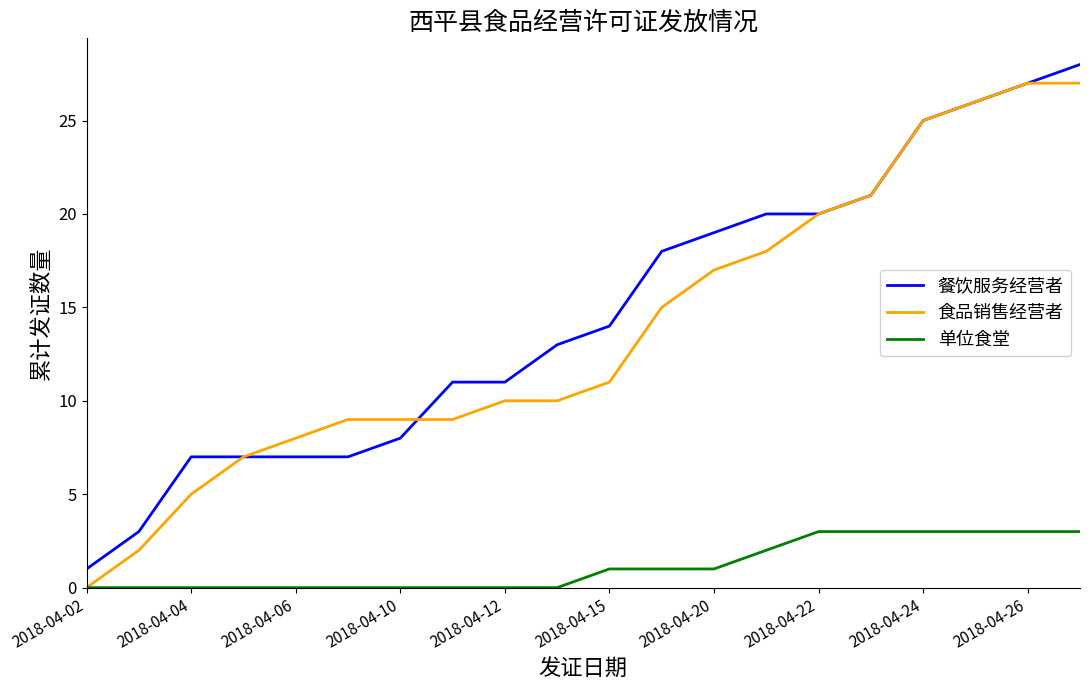

What is the maximum value shown in the chart?

28